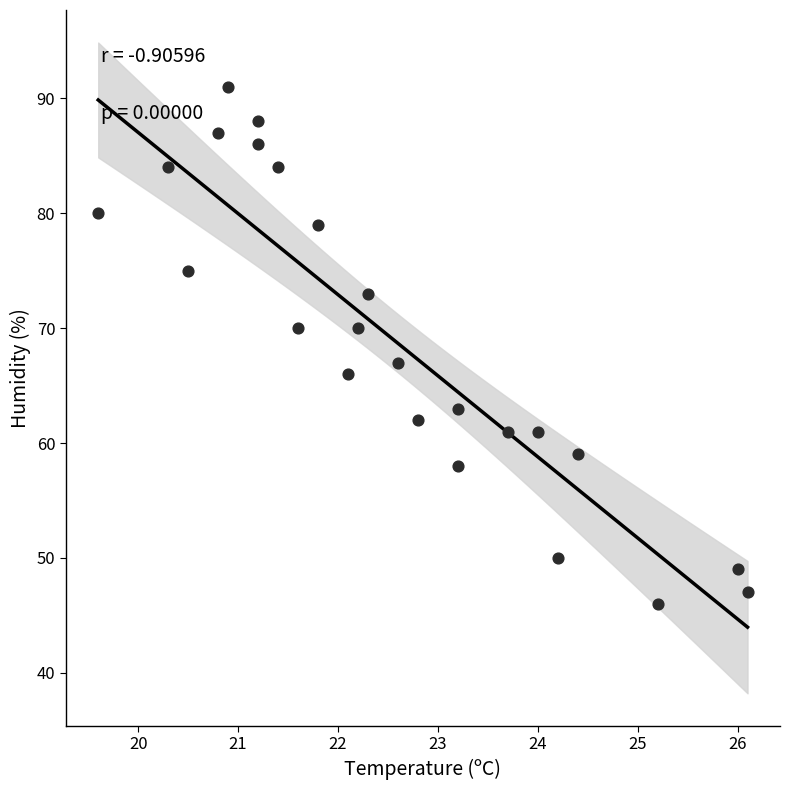

What is the range of Y values (max minus min)?

45